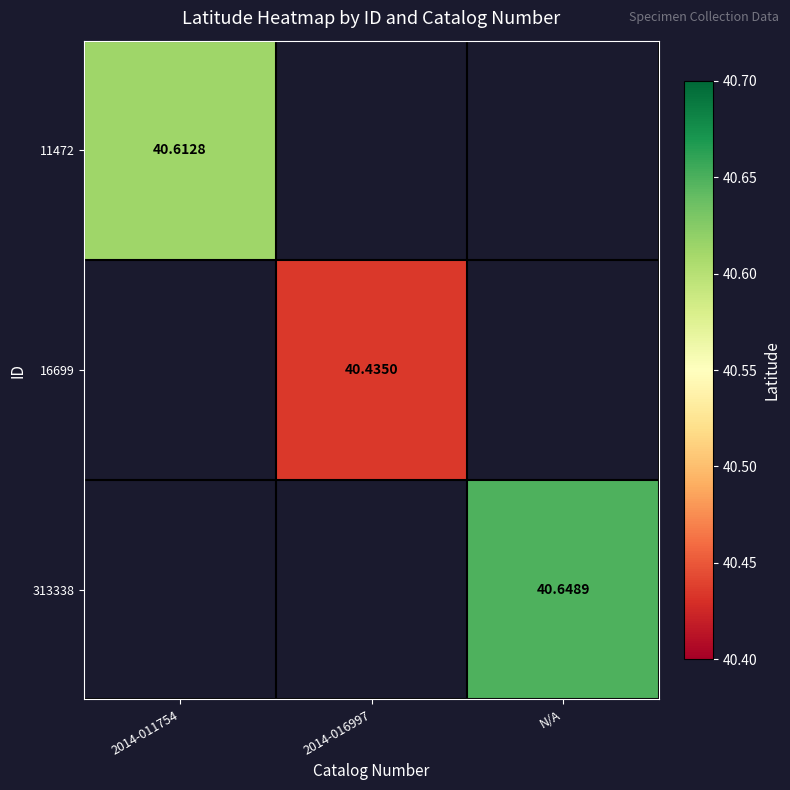

True or false: 313338 has a value of 23.4 at N/A.

False